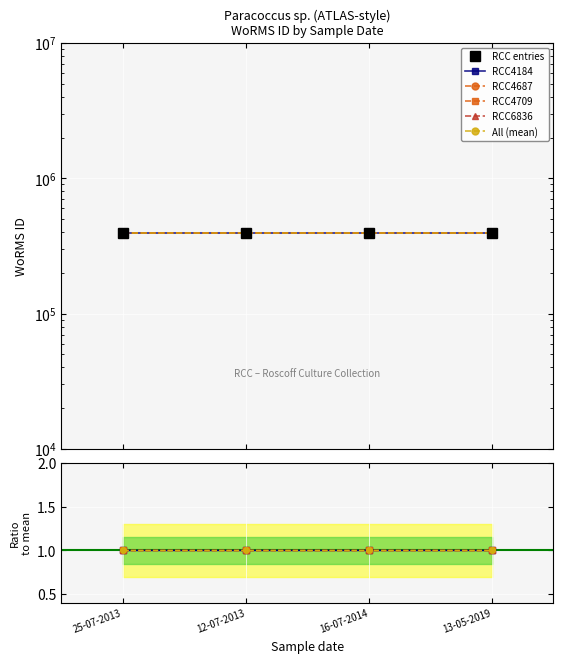

True or false: All (mean) has a value of 0.3 at 13-05-2019.

False